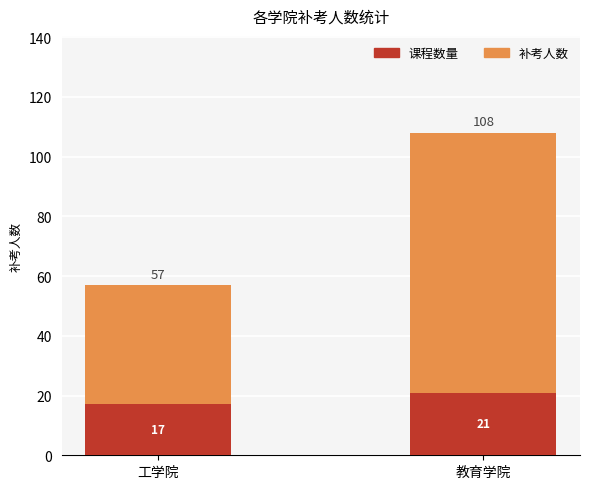

Is it true that 课程数量 equals 25 at 工学院?

False